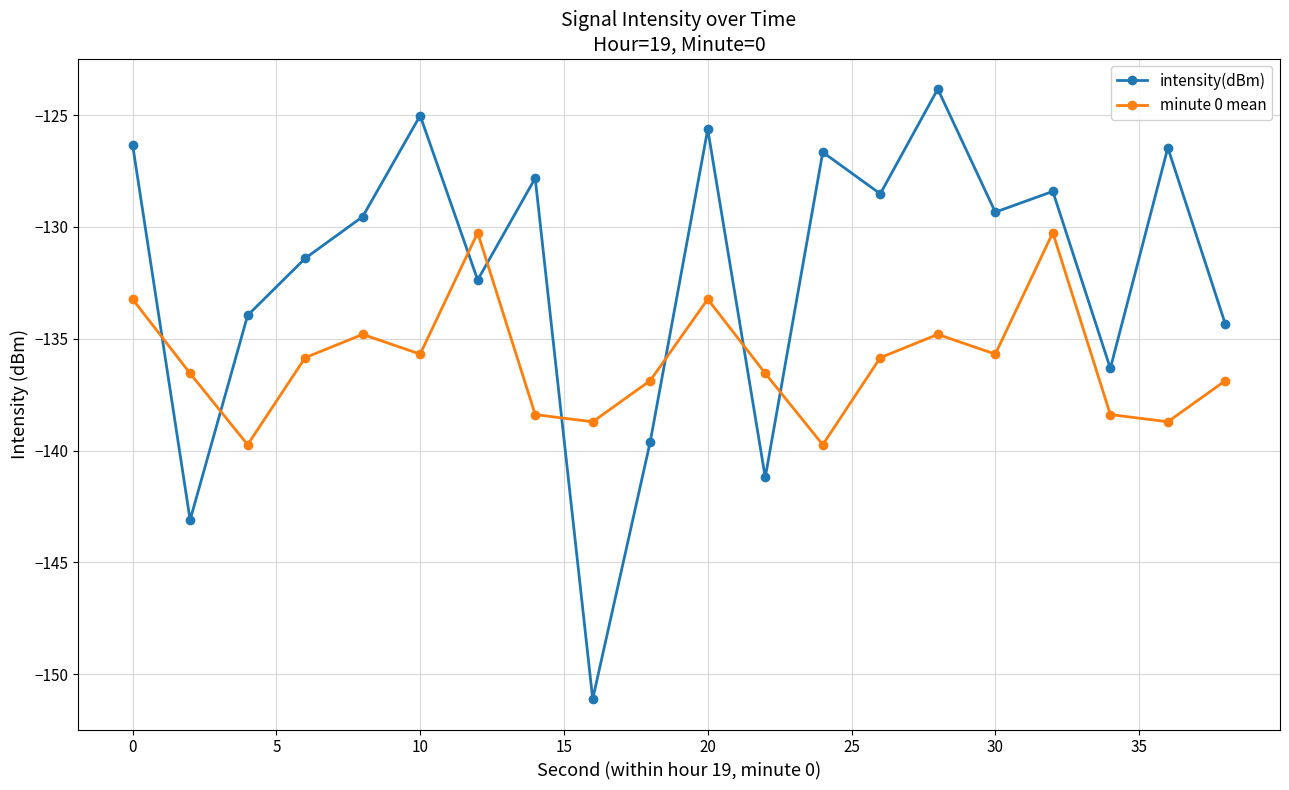

In intensity(dBm), how many points are higher than both neighbors (excluding endpoints)?

7